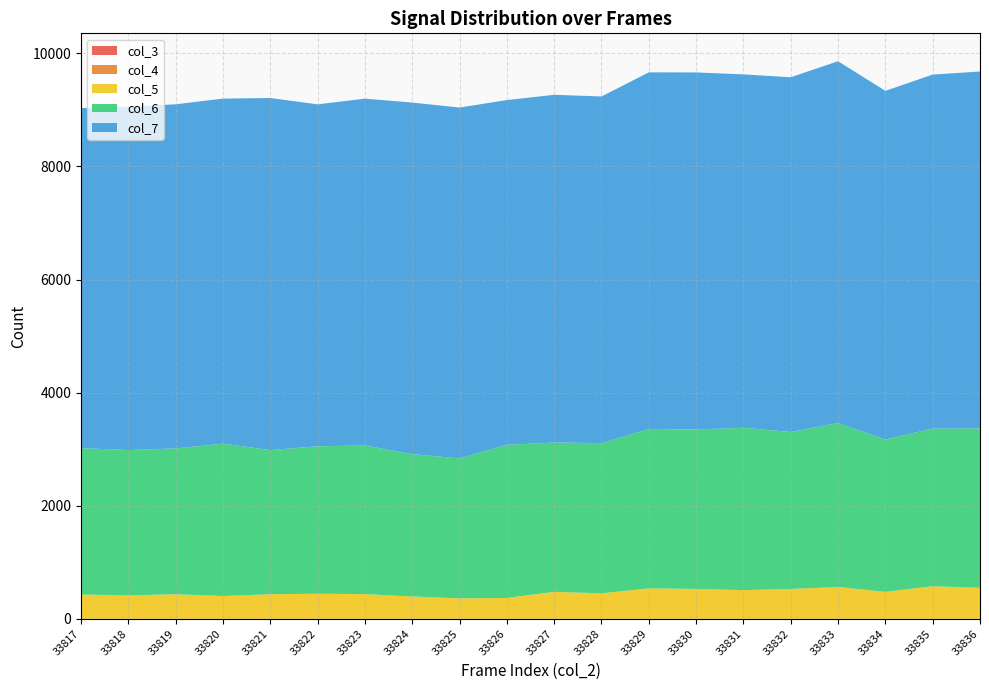

Reading left to right, extract all data points from this chart.

col_3: 33817=0	33818=0	33819=0	33820=0	33821=0	33822=0	33823=0	33824=0	33825=0	33826=0	33827=0	33828=0	33829=0	33830=0	33831=0	33832=0	33833=0	33834=0	33835=0	33836=0
col_4: 33817=0	33818=0	33819=0	33820=0	33821=0	33822=0	33823=0	33824=0	33825=0	33826=0	33827=0	33828=0	33829=0	33830=0	33831=0	33832=0	33833=0	33834=0	33835=0	33836=0
col_5: 33817=429	33818=415	33819=434	33820=403	33821=435	33822=443	33823=437	33824=395	33825=362	33826=369	33827=477	33828=450	33829=539	33830=528	33831=507	33832=528	33833=563	33834=477	33835=576	33836=547
col_6: 33817=2589	33818=2570	33819=2578	33820=2695	33821=2549	33822=2608	33823=2628	33824=2517	33825=2475	33826=2707	33827=2641	33828=2657	33829=2818	33830=2820	33831=2872	33832=2776	33833=2900	33834=2693	33835=2788	33836=2819
col_7: 33817=6012	33818=6071	33819=6086	33820=6101	33821=6225	33822=6046	33823=6133	33824=6217	33825=6204	33826=6097	33827=6148	33828=6130	33829=6306	33830=6314	33831=6248	33832=6272	33833=6397	33834=6166	33835=6260	33836=6312